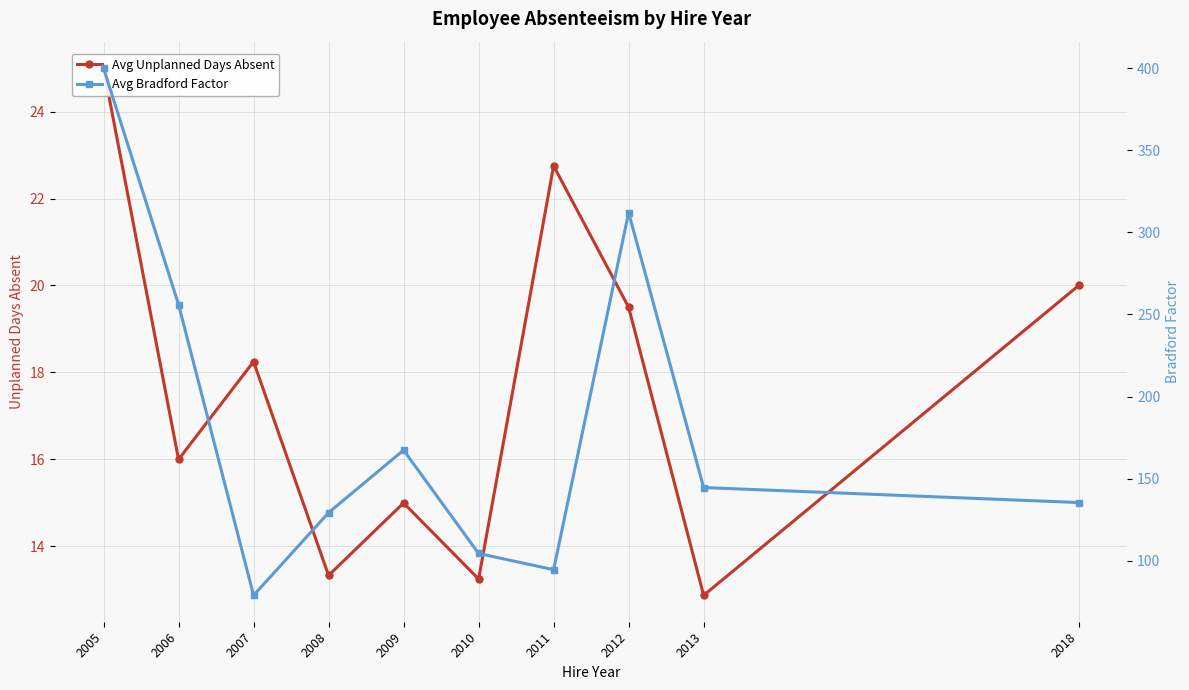

True or false: Avg Unplanned Days Absent has a value of 15.0 at 2009.

True